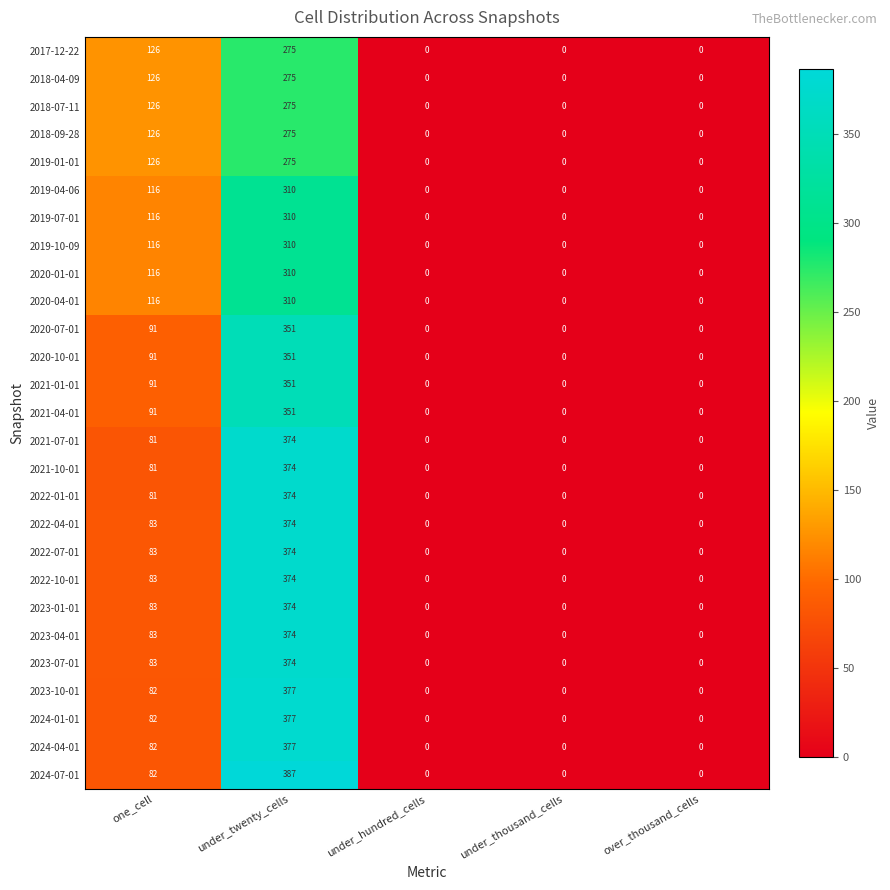

At which category is the sum across all series the highest?

under_twenty_cells